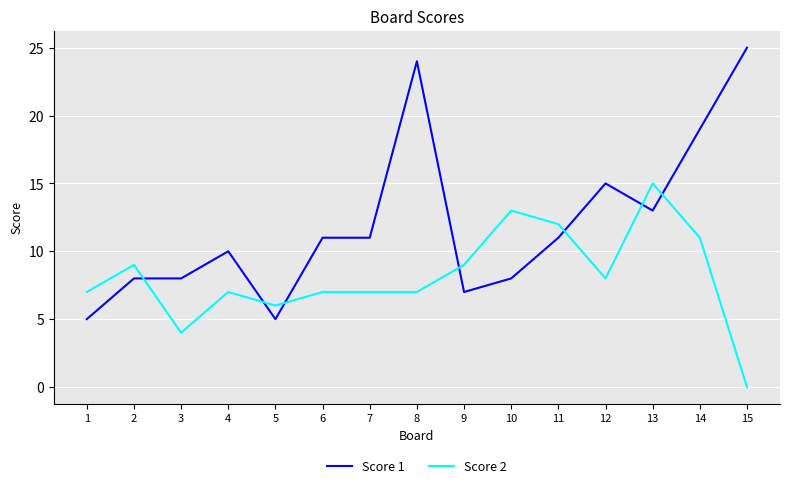

At how many categories does at least one series exceed 1?

15